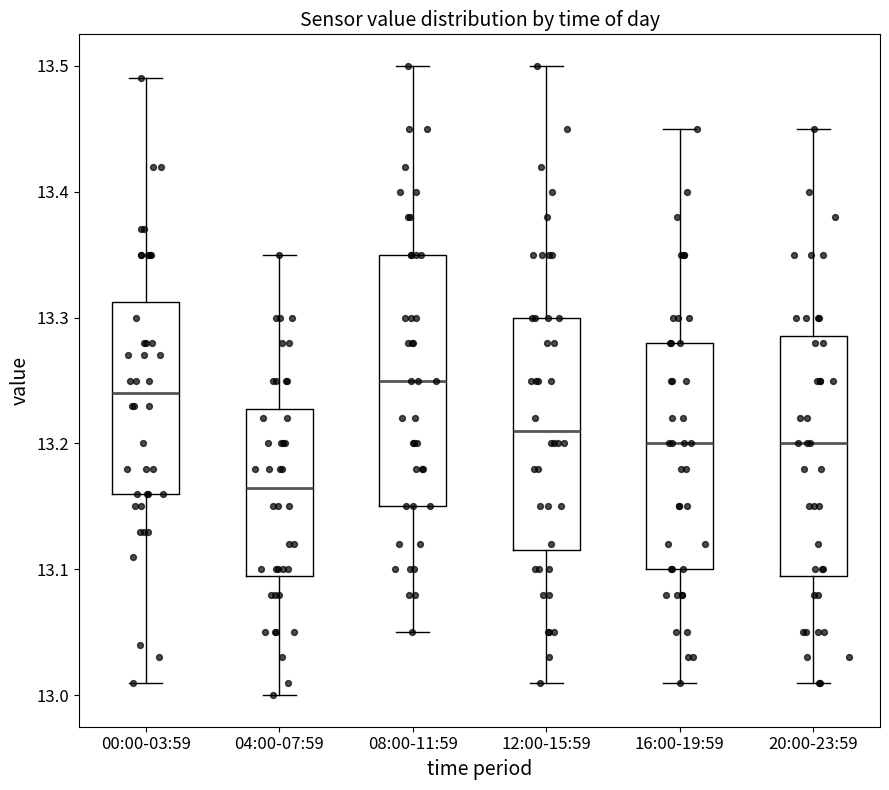

Which box's median line is the lowest?

04:00-07:59